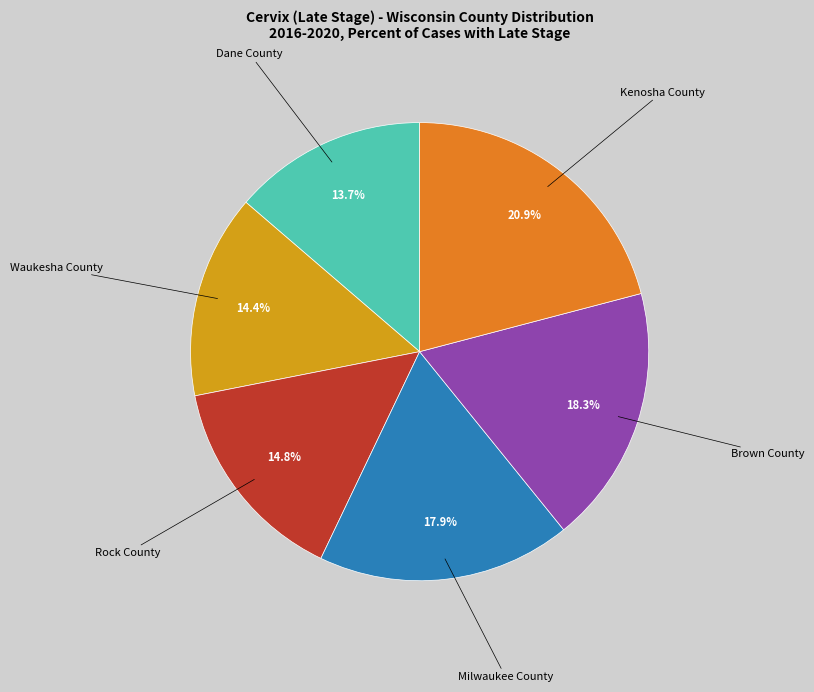

True or false: Waukesha County accounts for 2% of the total.

False